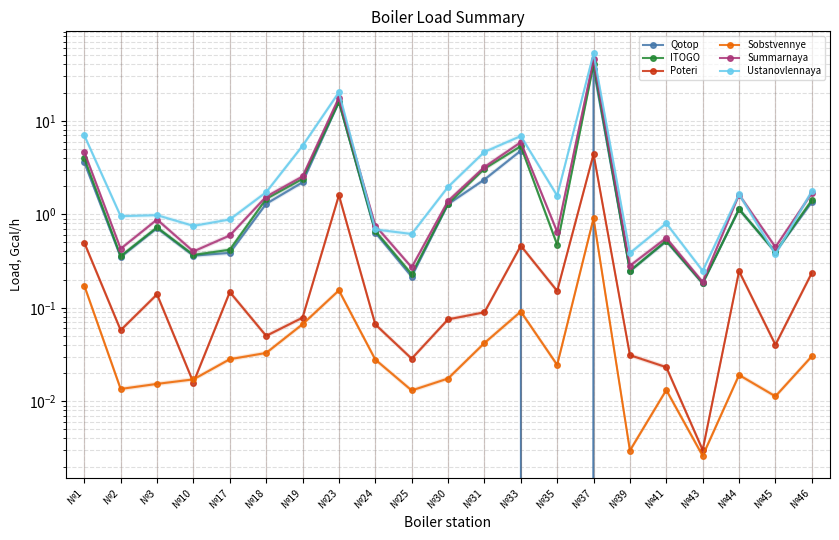

In Summarnaya, how many points are higher than both neighbors (excluding endpoints)?

6